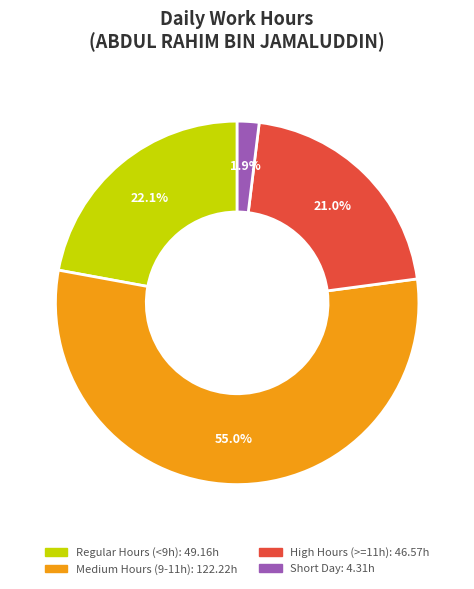

Is there a majority slice in this chart?

Yes